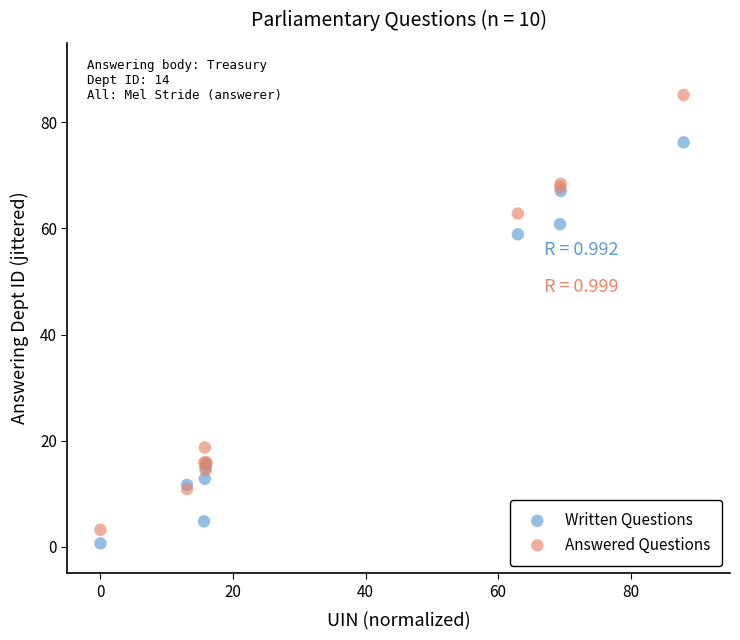

Which series has the largest Y range (max minus min)?

Answered Questions